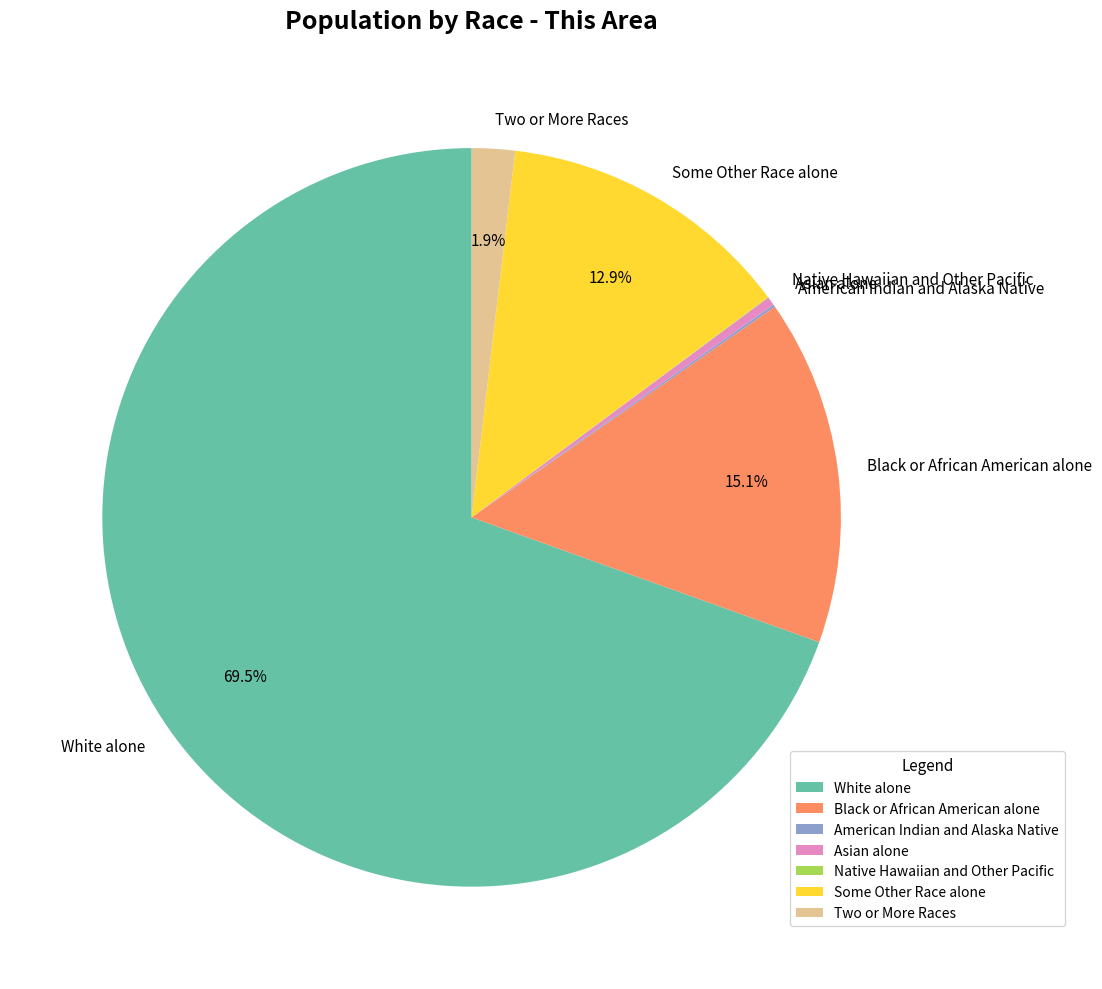

Does White alone account for over 50% of the chart?

Yes